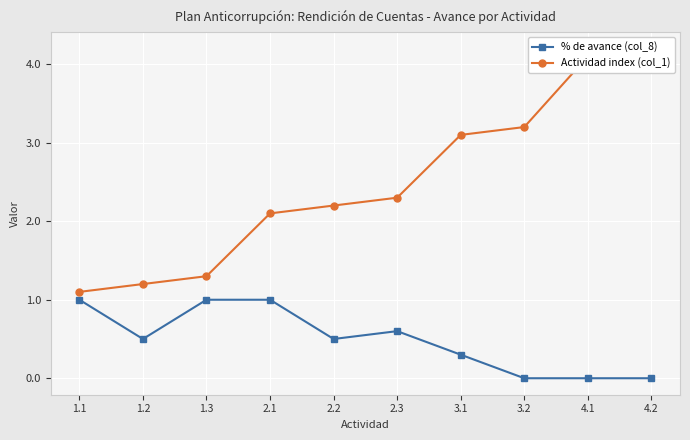

Reading left to right, what are all the values shown in this chart?

% de avance (col_8): 1.1=1.0	1.2=0.5	1.3=1.0	2.1=1.0	2.2=0.5	2.3=0.6	3.1=0.3	3.2=0.0	4.1=0.0	4.2=0.0
Actividad index (col_1): 1.1=1.1	1.2=1.2	1.3=1.3	2.1=2.1	2.2=2.2	2.3=2.3	3.1=3.1	3.2=3.2	4.1=4.1	4.2=4.2